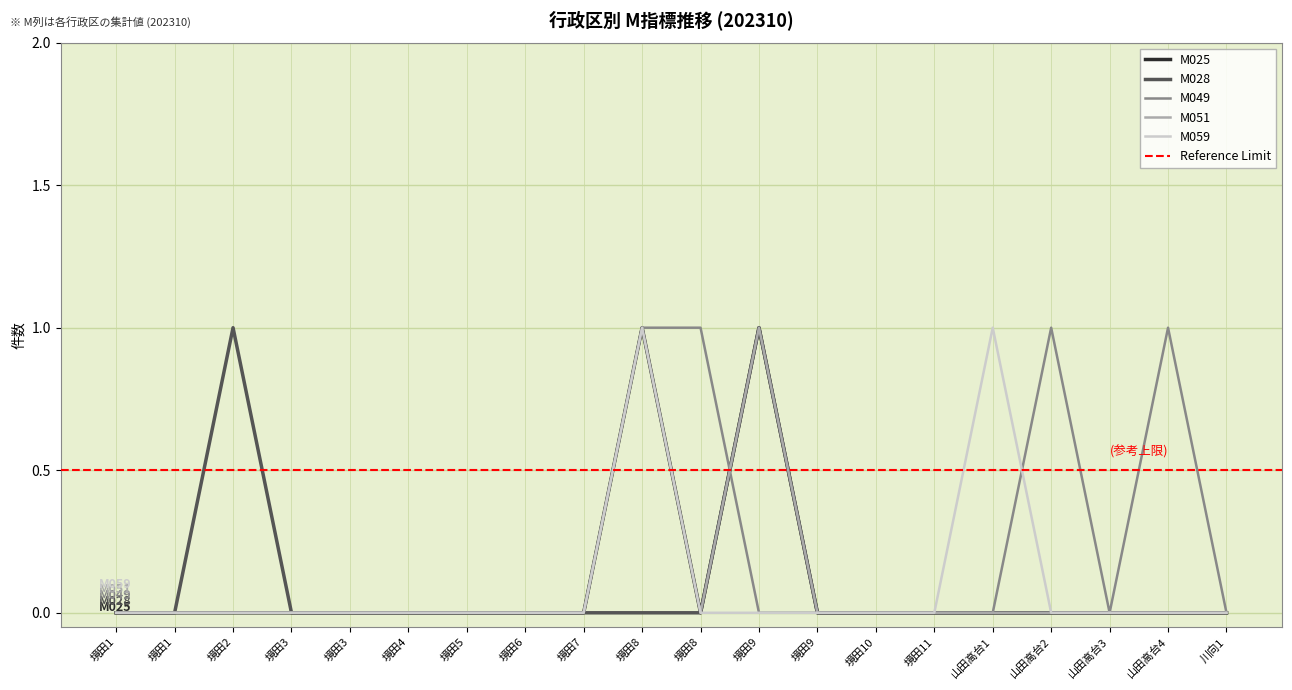

True or false: M025 and M028 intersect in this chart.

False